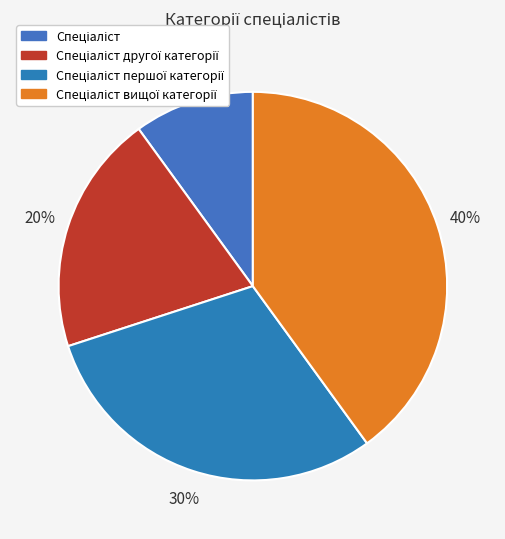

Count the number of slices in the pie.

4